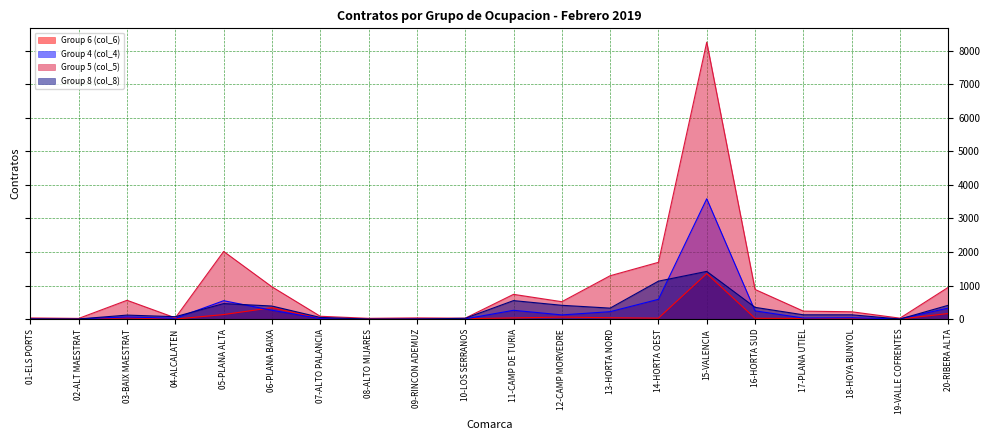

What is the approximate value of Group 8 (col_8) at 08-ALTO MIJARES?

1